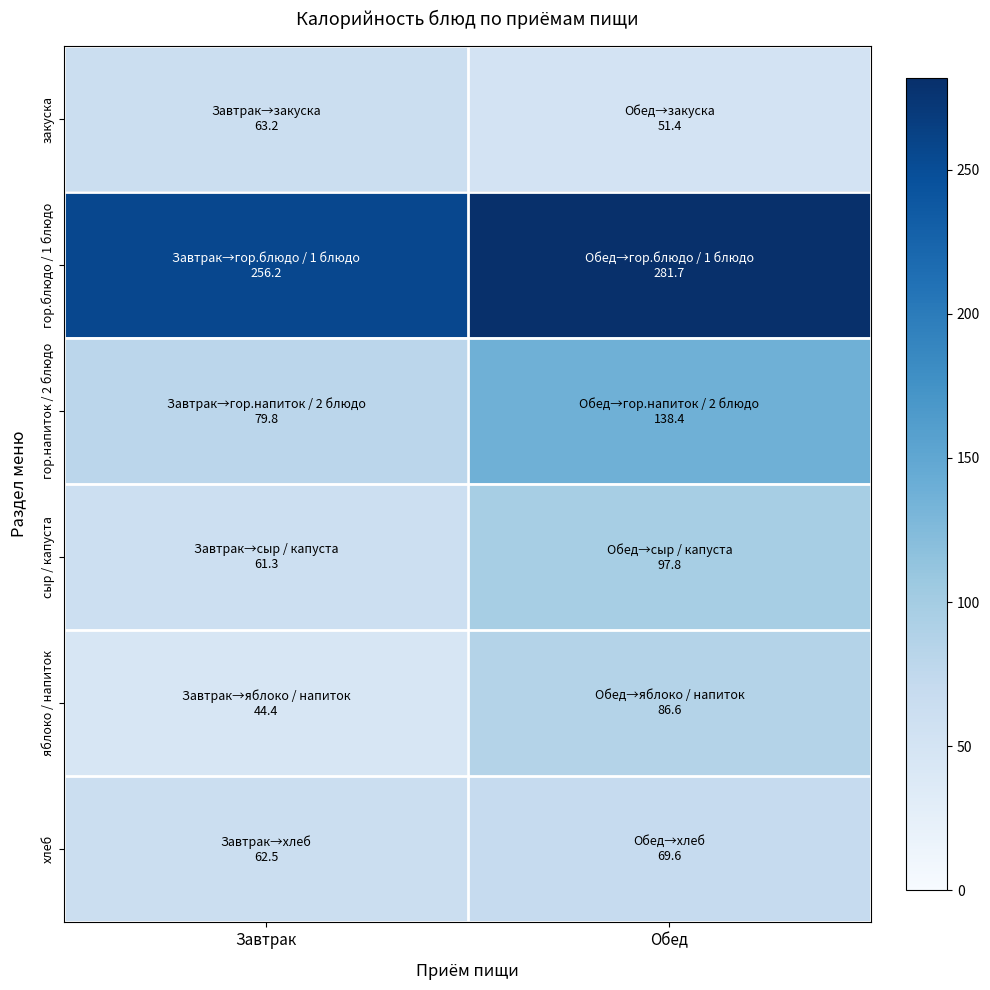

Count the number of categories in the chart.

2